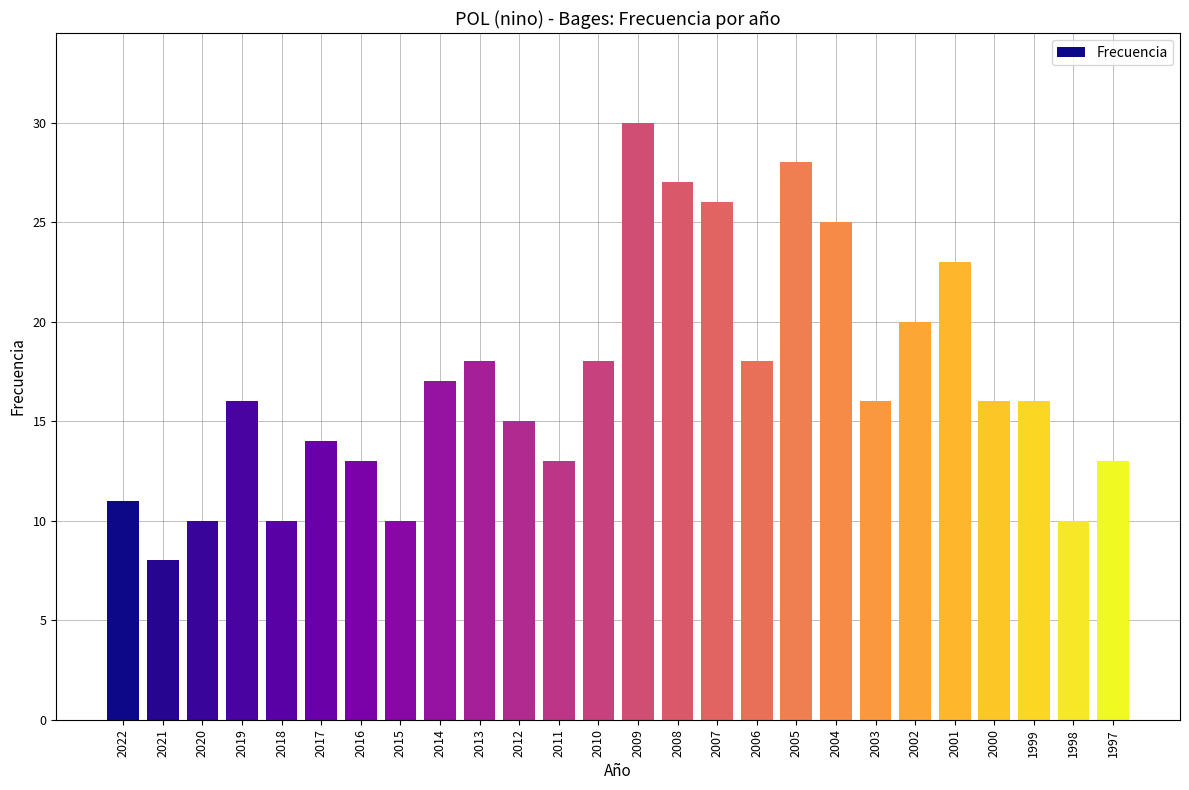

How many categories are shown in the chart?

26